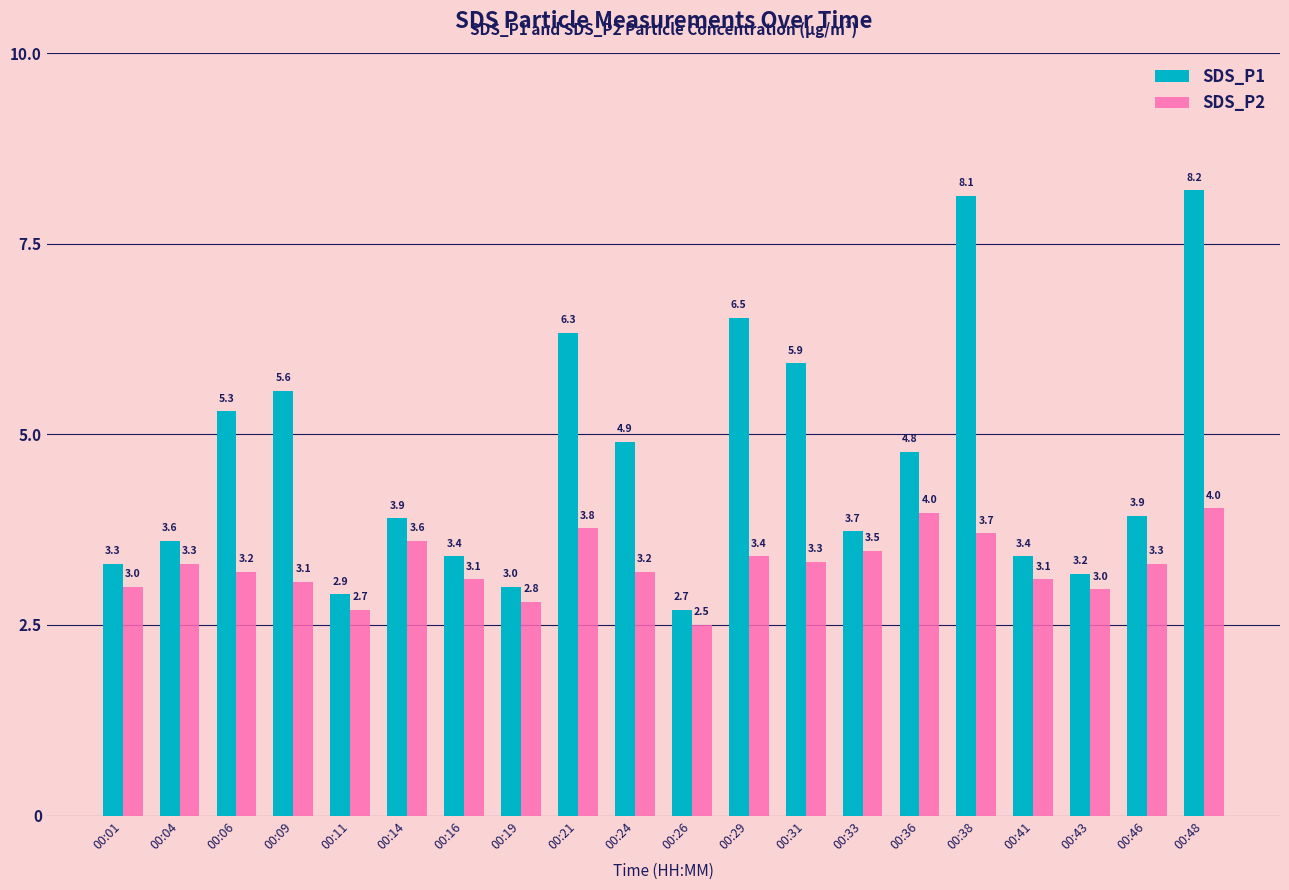

What is the difference between the second highest and second lowest values in the SDS_P2 series?

1.3